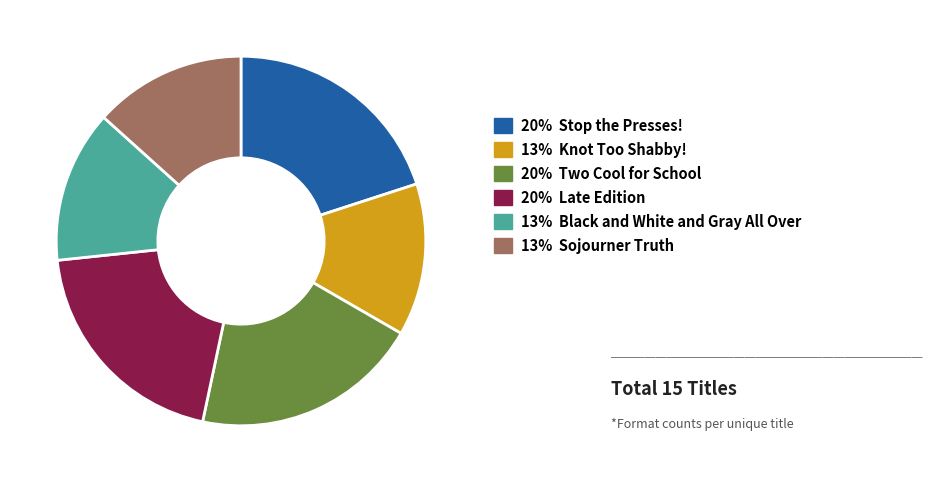

Is there any slice that represents more than half of the pie?

No